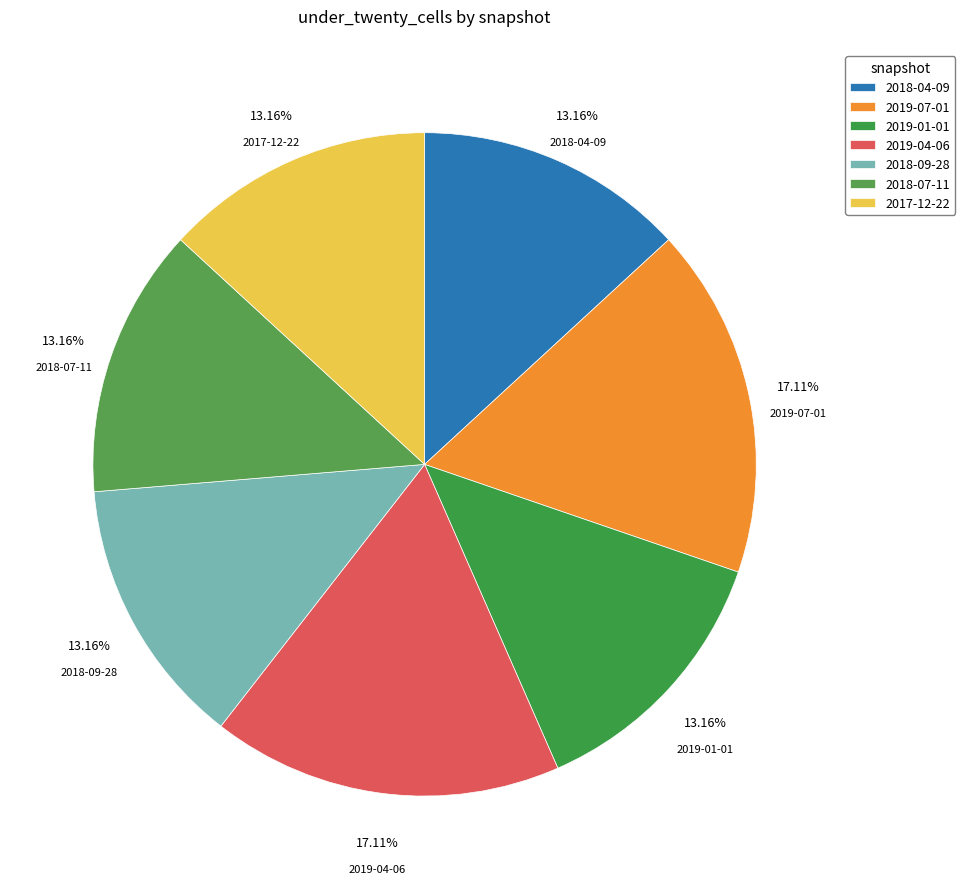

What is the ratio of the value at 2019-01-01 to the value at 2017-12-22?

1.0